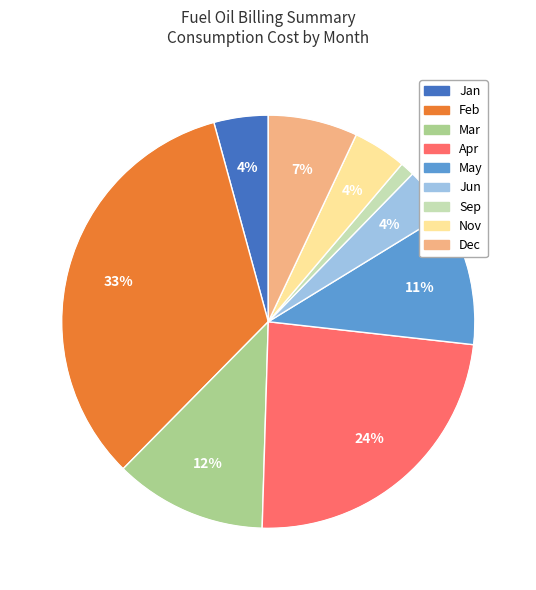

To the nearest percent, what is the combined percentage of Sep and Dec?

8%